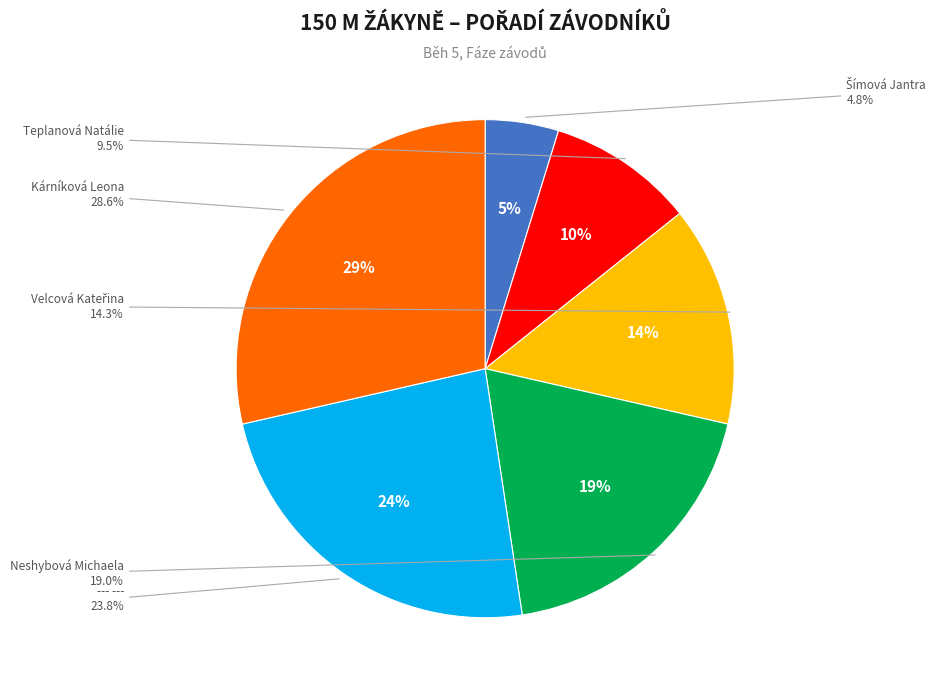

Between Velcová Kateřina and --- ---, which is larger?

--- ---